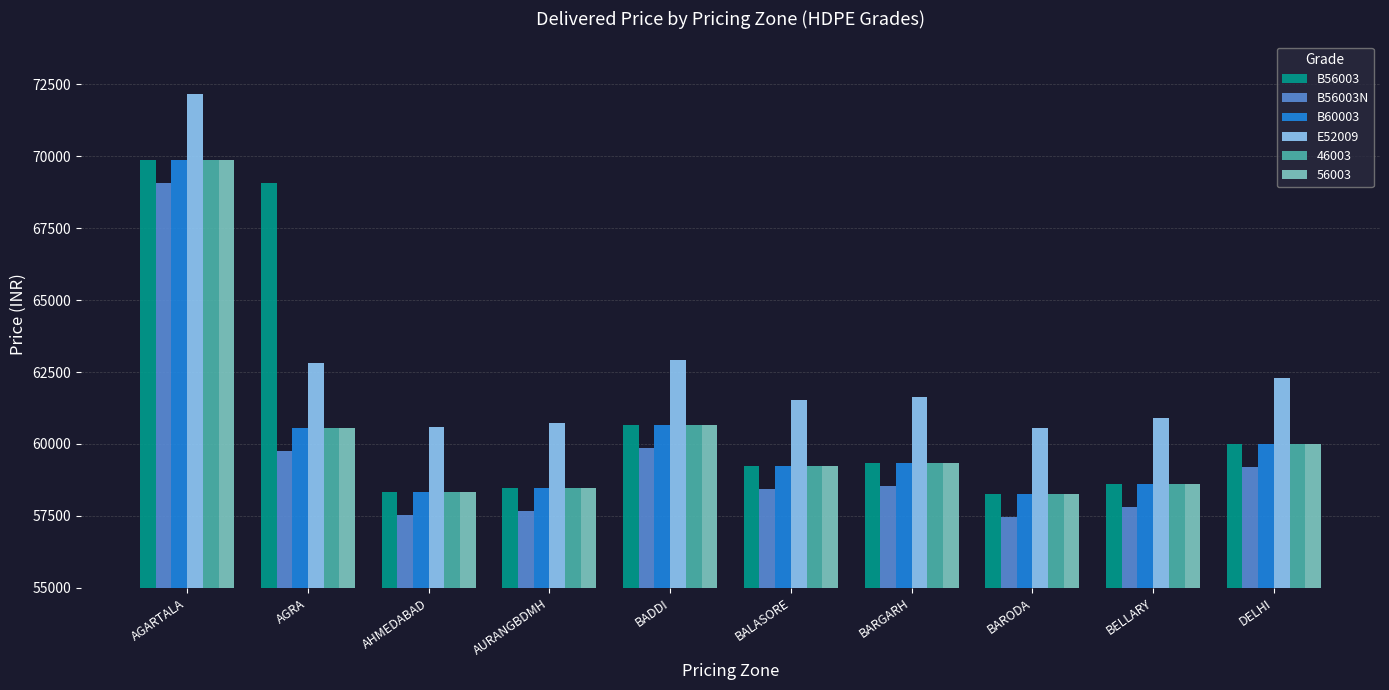

What position from the right is BELLARY?

2